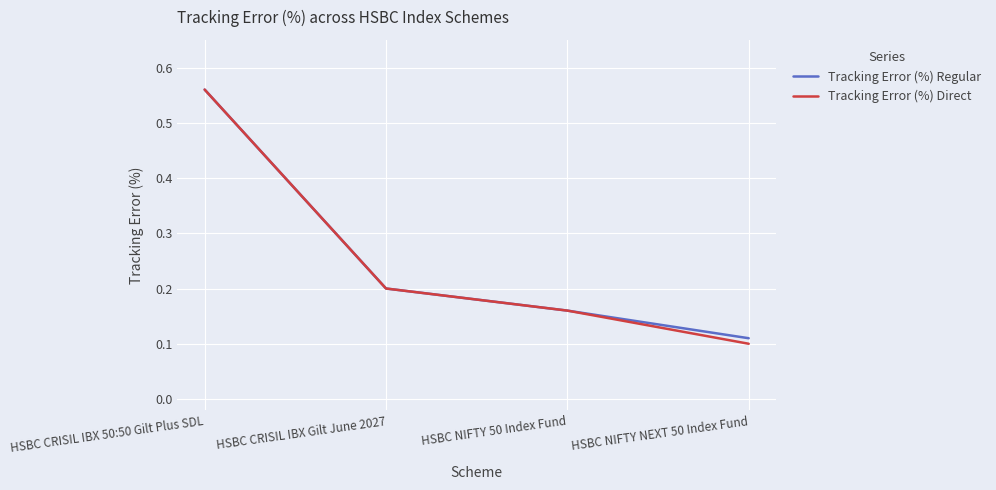

True or false: Tracking Error (%) Regular has more than 0 points higher than both neighbors.

False